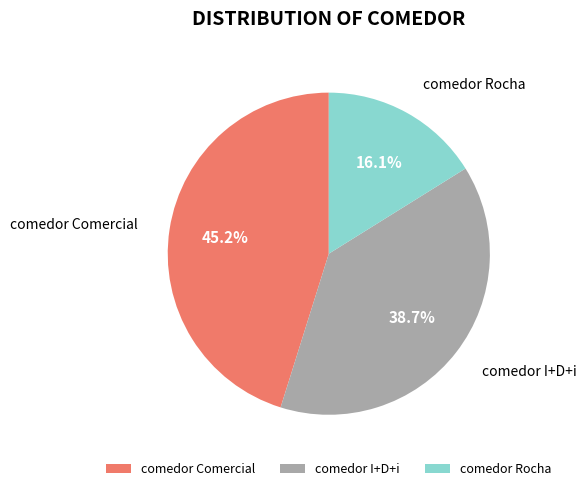

What percentage is the comedor Rocha slice, to the nearest percent?

16%